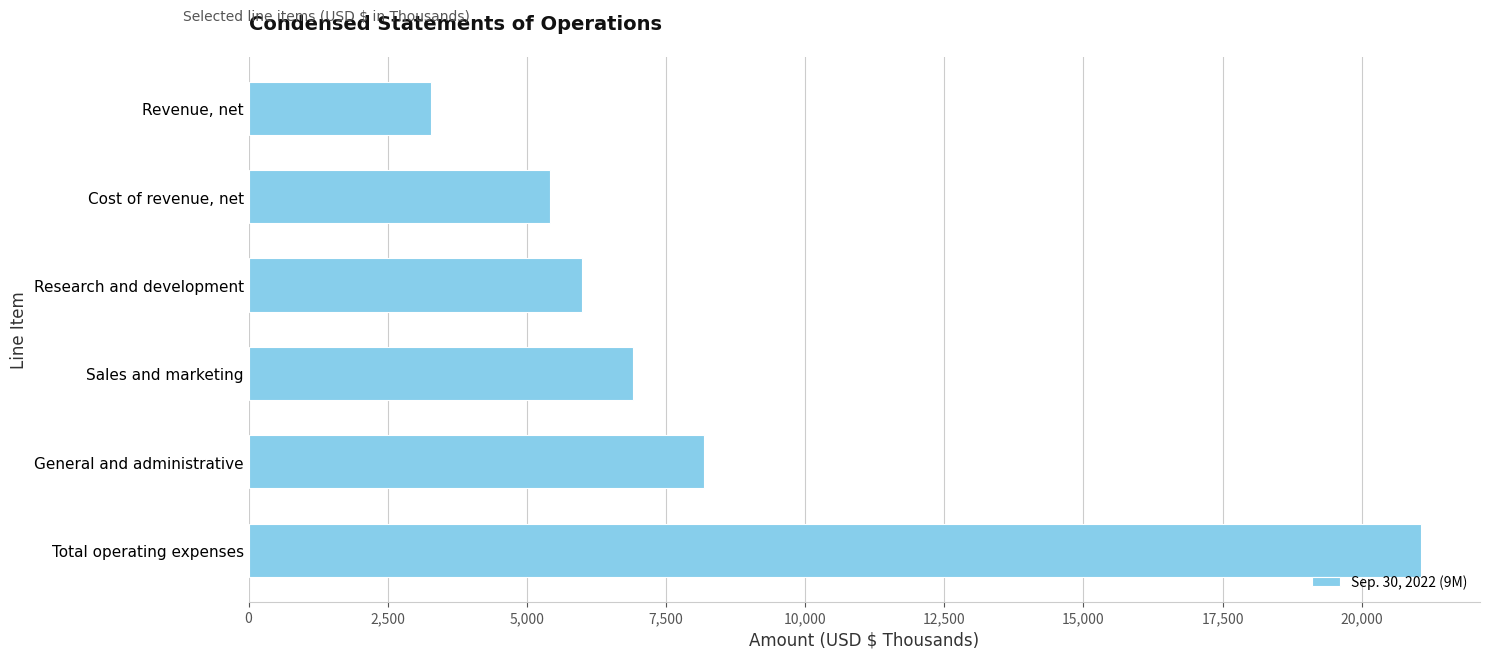

What is the ratio of the value at General and administrative to the value at Total operating expenses?

0.4